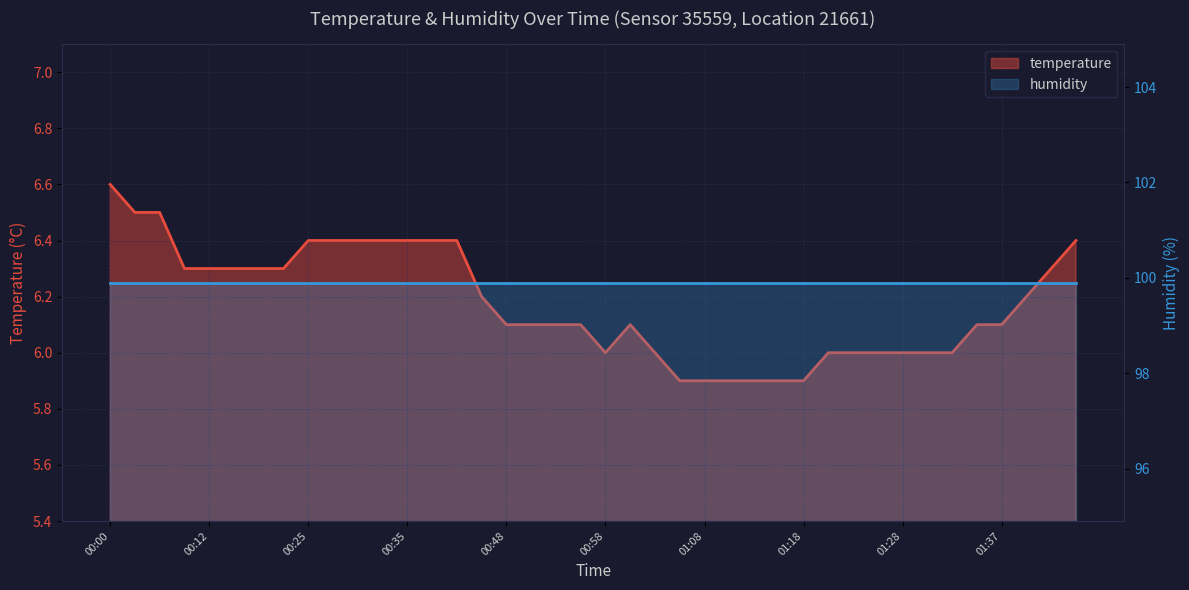

Reading left to right, what are all the values shown in this chart?

00:00=6.6	00:02=6.5	00:05=6.5	00:10=6.3	00:12=6.3	00:18=6.3	00:20=6.3	00:23=6.3	00:25=6.4	00:28=6.4	00:30=6.4	00:33=6.4	00:35=6.4	00:38=6.4	00:40=6.4	00:46=6.2	00:48=6.1	00:51=6.1	00:53=6.1	00:56=6.1	00:58=6.0	01:01=6.1	01:03=6.0	01:06=5.9	01:08=5.9	01:11=5.9	01:13=5.9	01:15=5.9	01:18=5.9	01:20=6.0	01:23=6.0	01:25=6.0	01:28=6.0	01:30=6.0	01:32=6.0	01:35=6.1	01:37=6.1	01:40=6.2	01:42=6.3	01:45=6.4